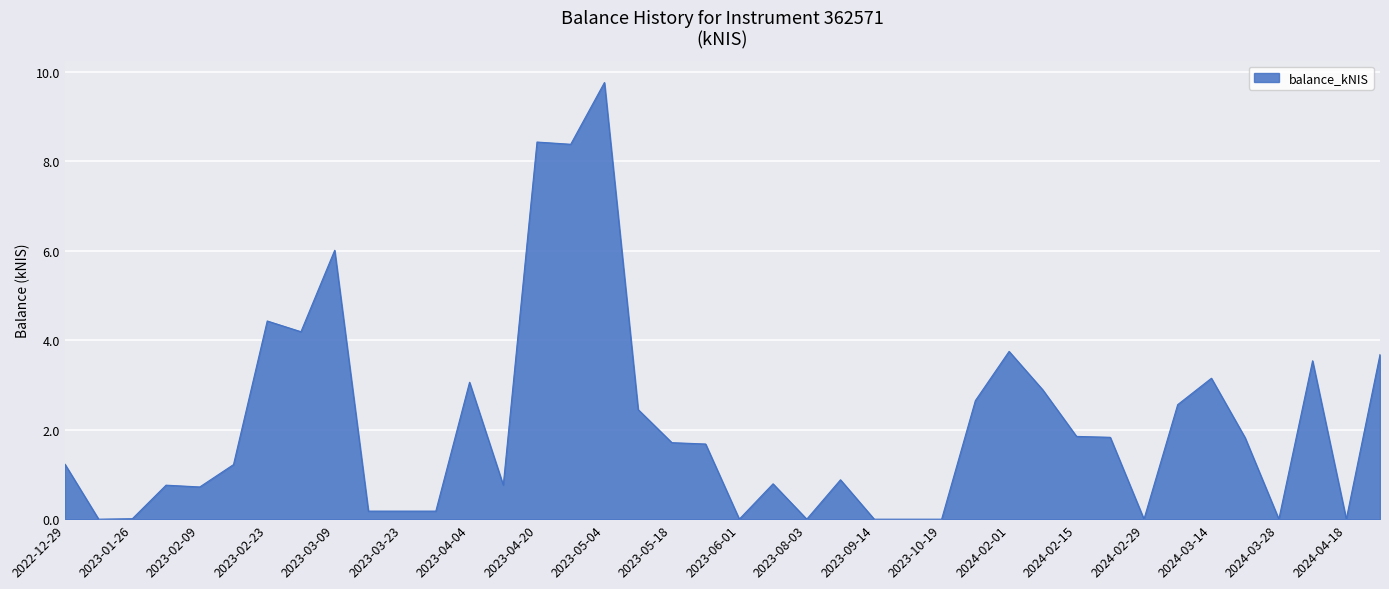

What is the difference between the maximum and minimum values?

9.8